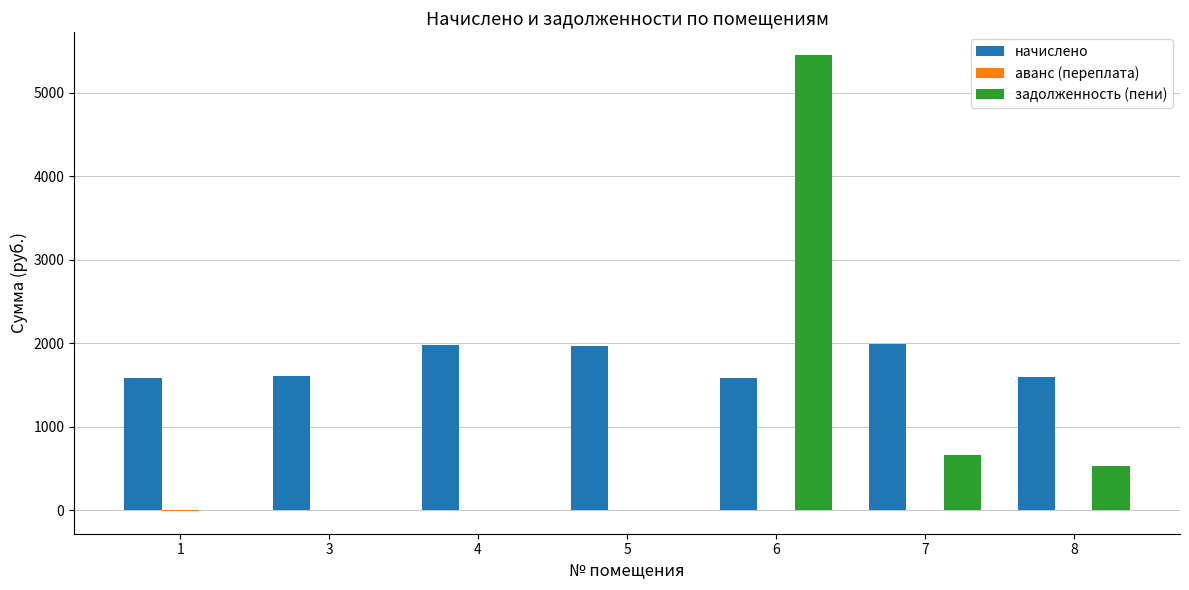

What is the maximum value for задолженность (пени)?

5449.9